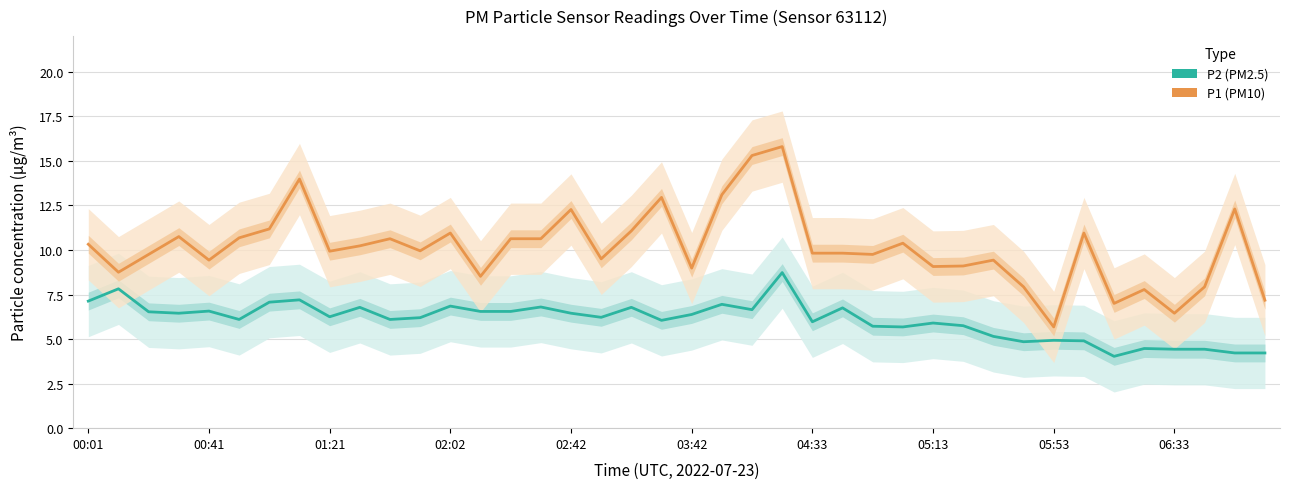

Which series has the largest total across all categories?

P1